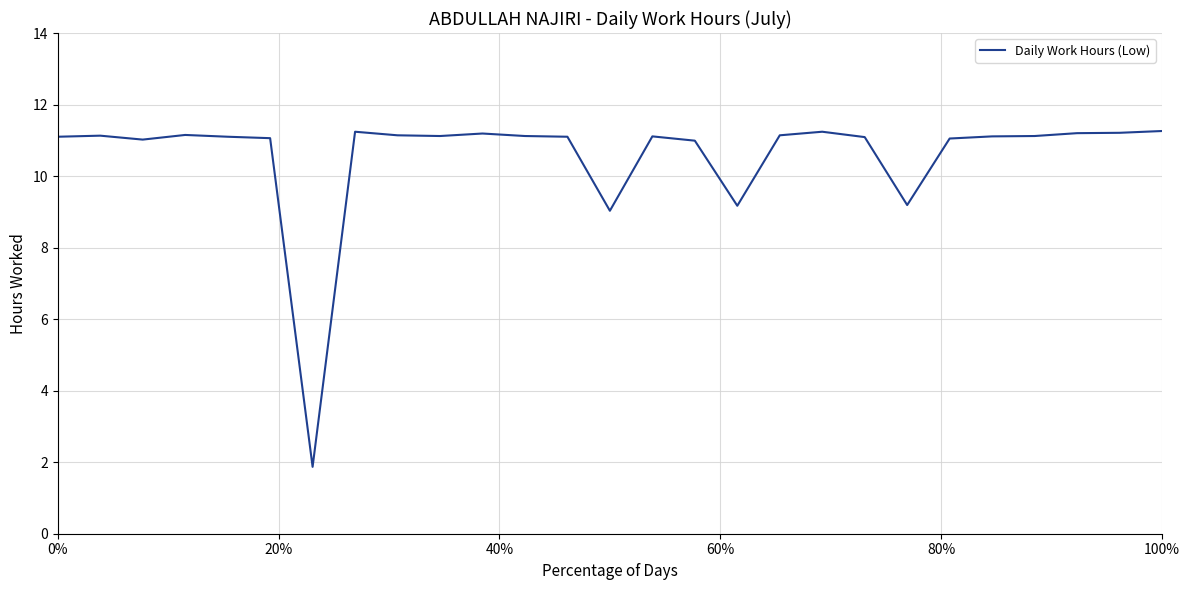

What is the difference between the maximum and minimum values?

9.4